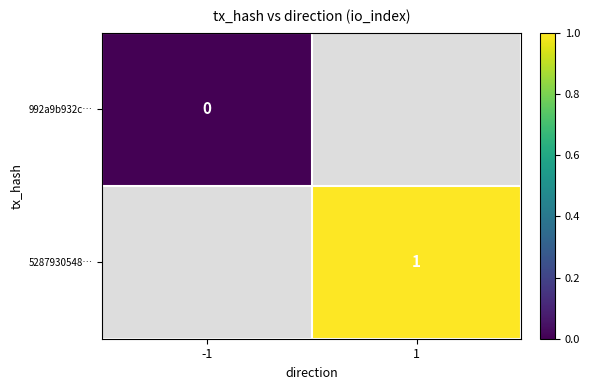

The 5287930548… series shows 1 at 1. True or false?

True